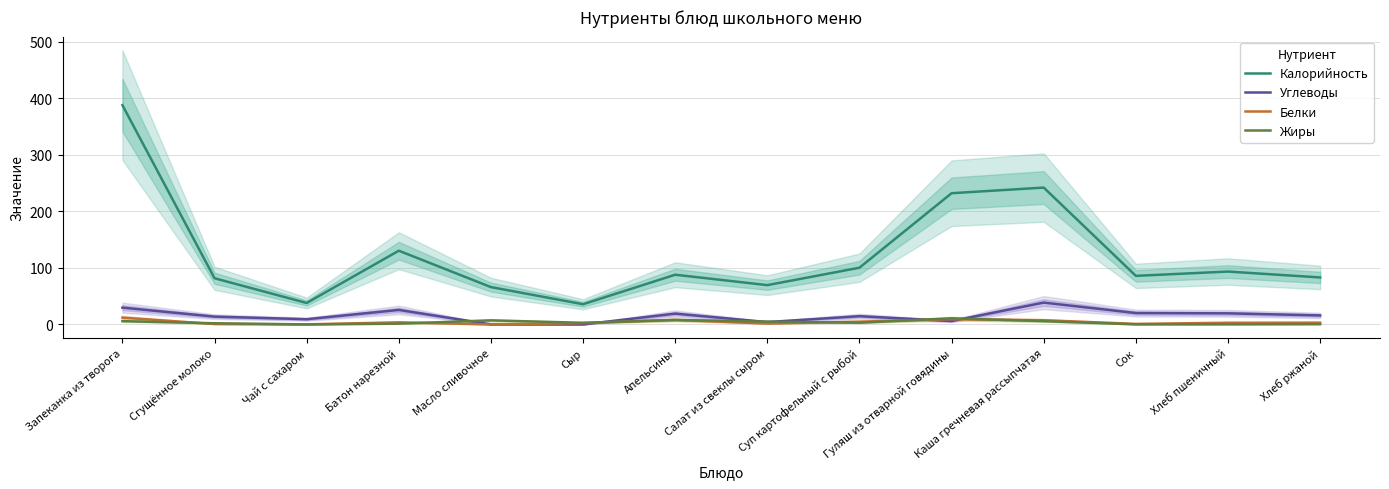

What is the difference between the second highest and minimum values in the Жиры series?

7.9